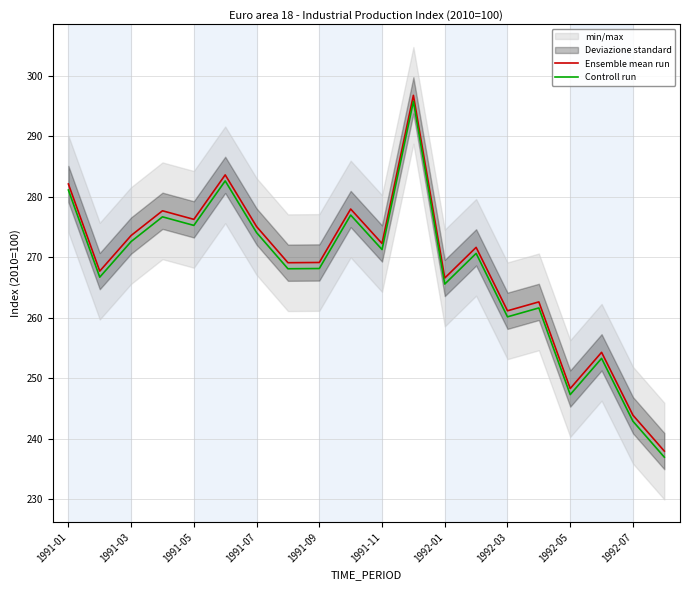

The Ensemble mean run series shows 374.2 at 1992-03. True or false?

False